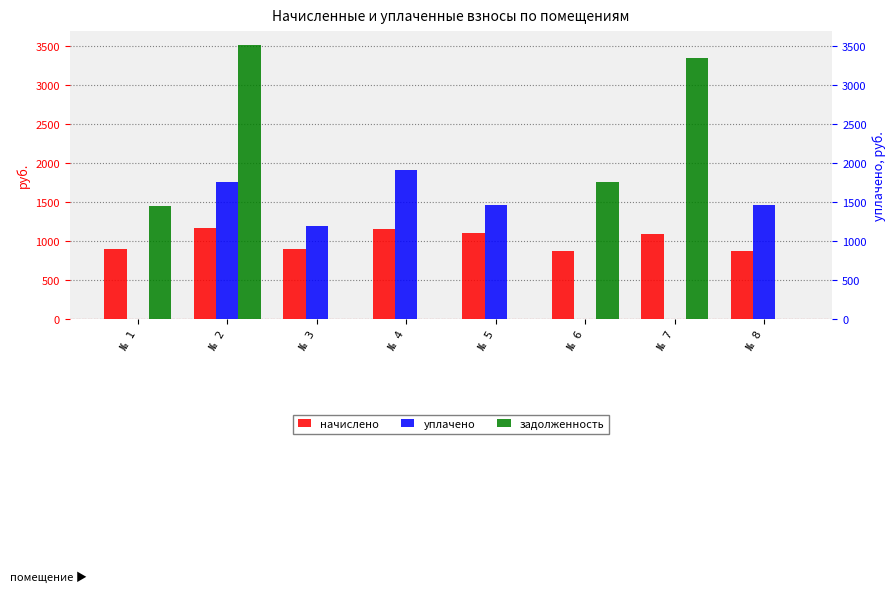

How many bars are there in total?

24